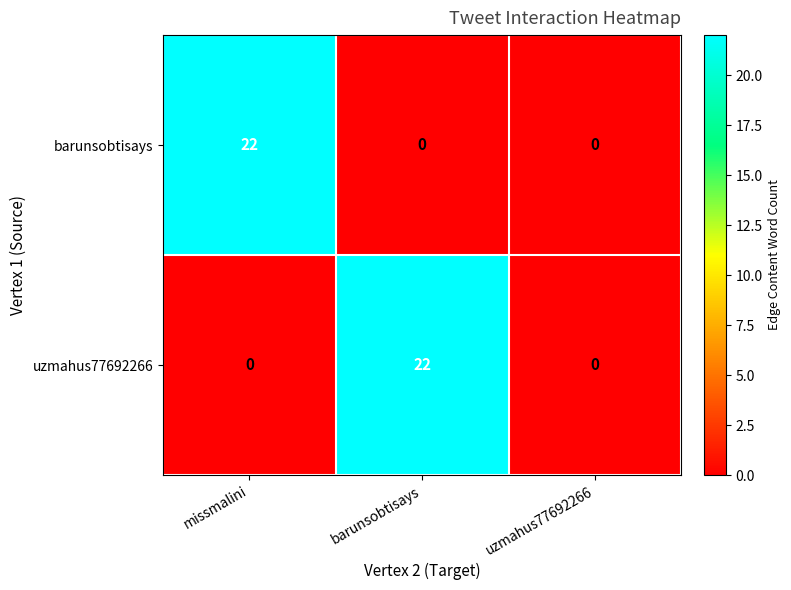

How many data points does each series have?

3